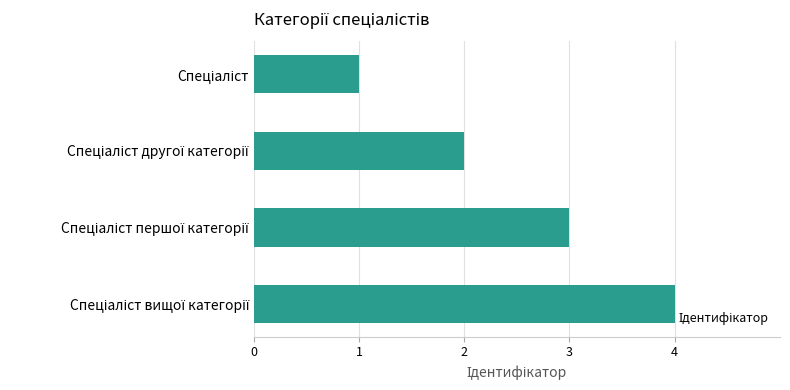

How many series are shown in this chart?

1